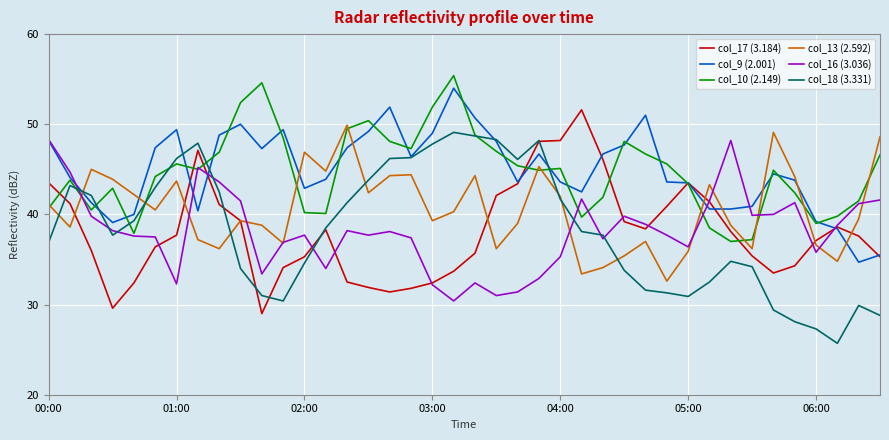

What is the lowest value of the col_18 (3.331) series?

25.7